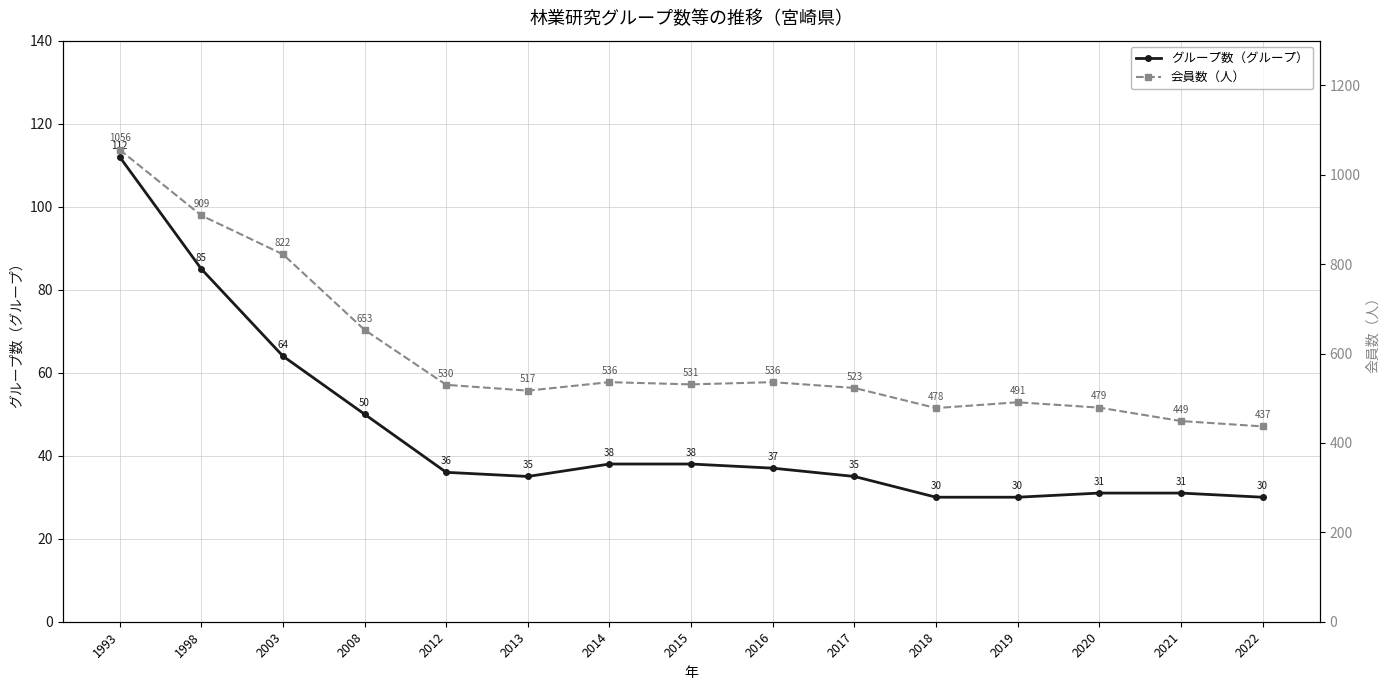

What is the difference between the highest and lowest values at 2008?

603